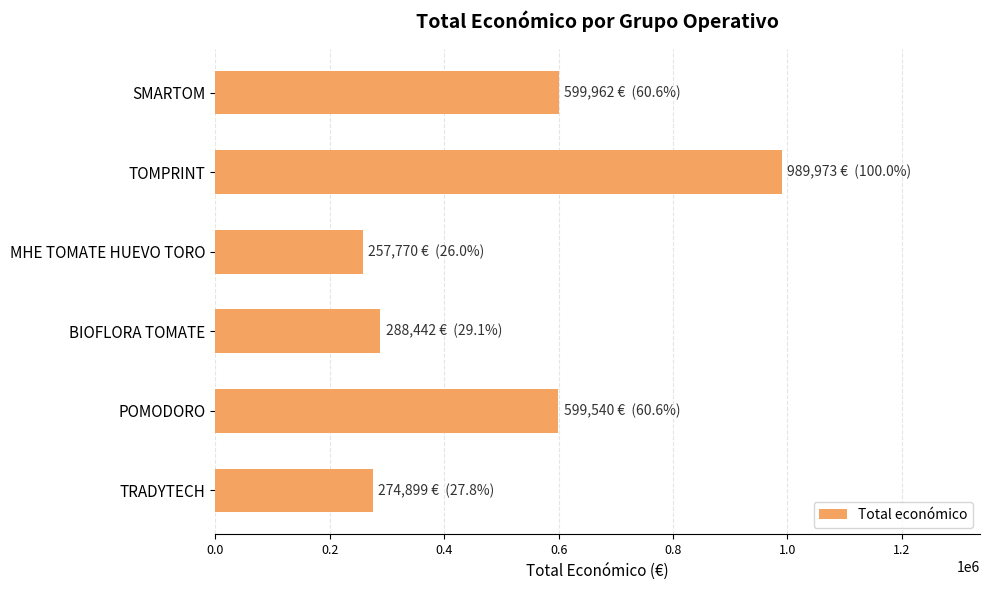

How many bars are there in total?

6